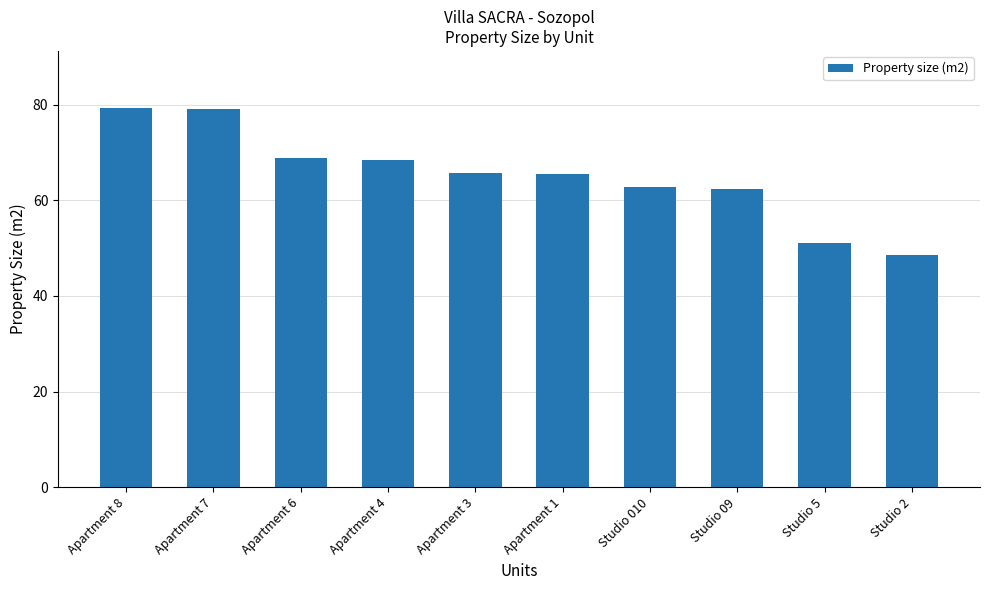

What position from the left is Apartment 6?

3